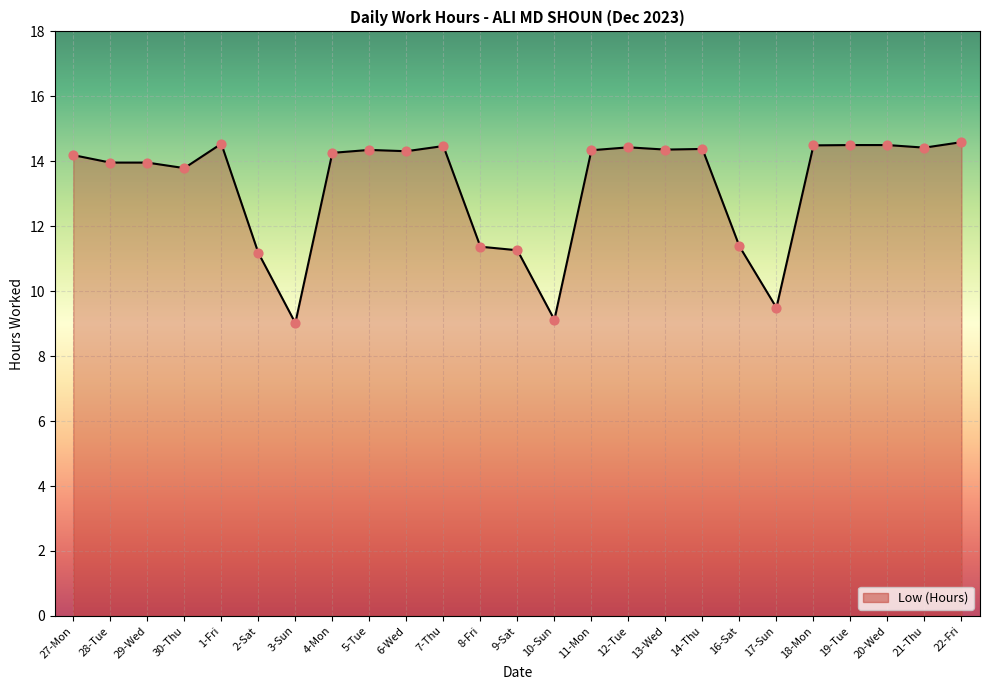

Which has a higher value, 21-Thu or 8-Fri?

21-Thu